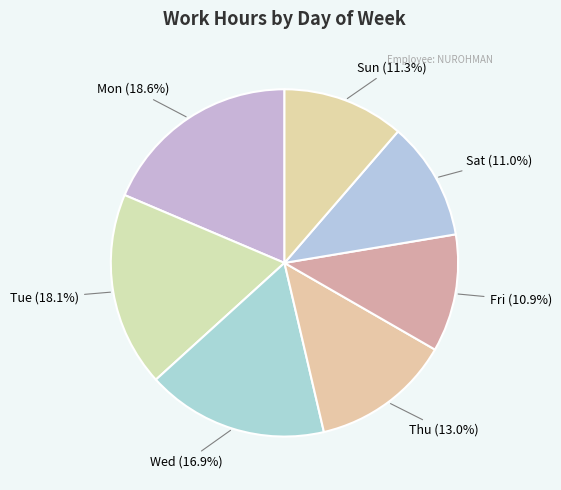

How many segments does this pie chart have?

7